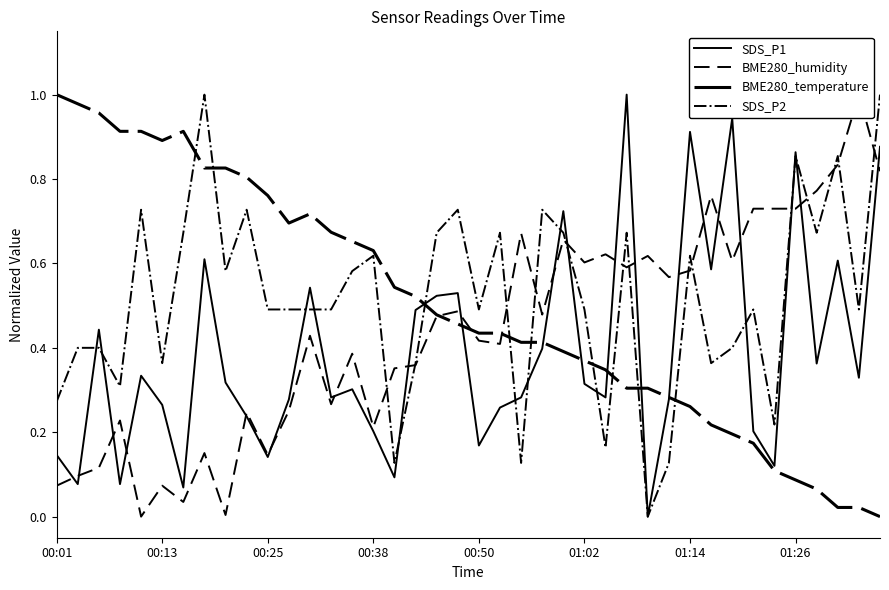

At 9, list the series in order from smallest to largest.

SDS_P1, BME280_humidity, SDS_P2, BME280_temperature